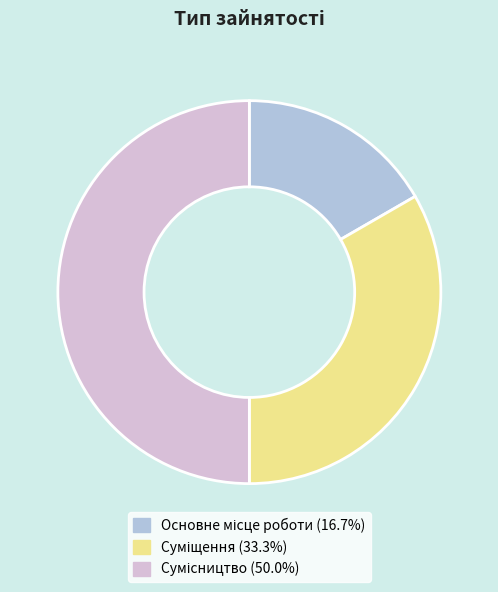

Rank the categories by value from highest to lowest.

Сумісництво, Суміщення, Основне місце роботи